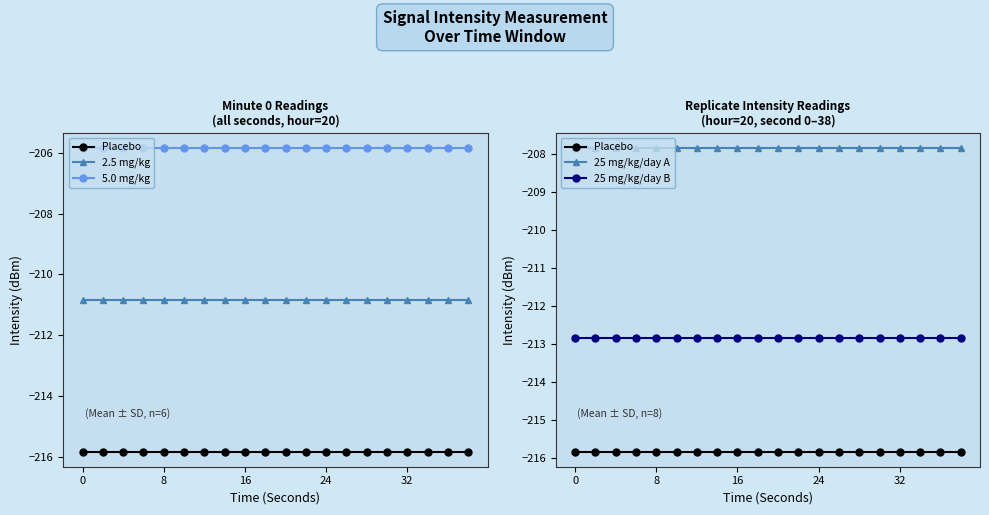

How many data points does each series have?

20